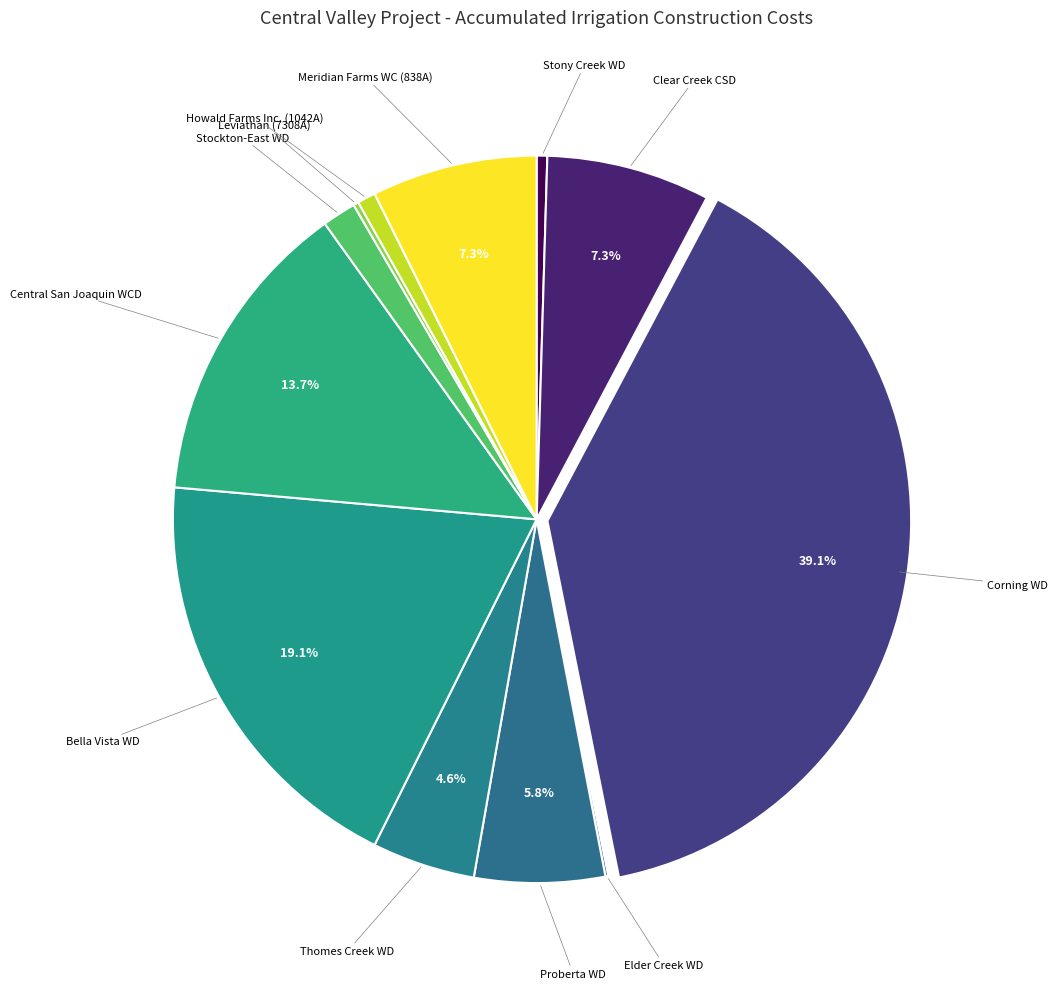

Combined, do Thomes Creek WD and Stockton-East WD account for over 50%?

No